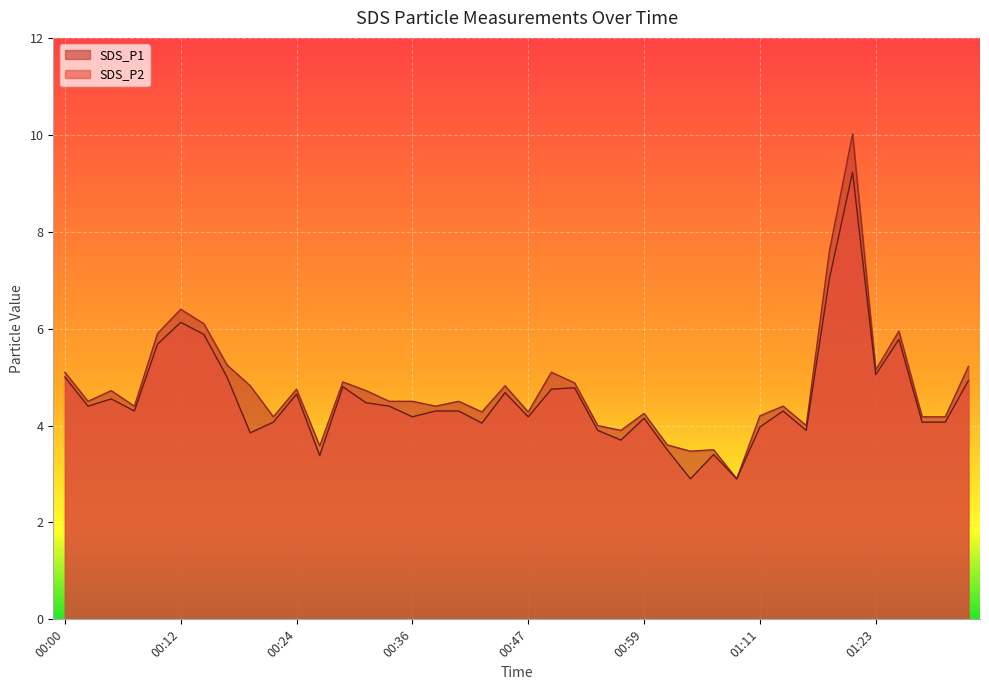

In SDS_P1, how many points are lower than both neighbors (excluding endpoints)?

12